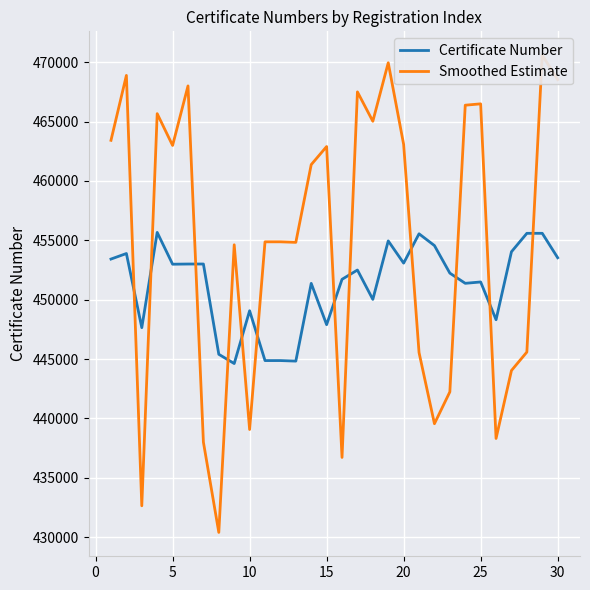

What is the value of the Smoothed Estimate point at the 7th from the left?

438006